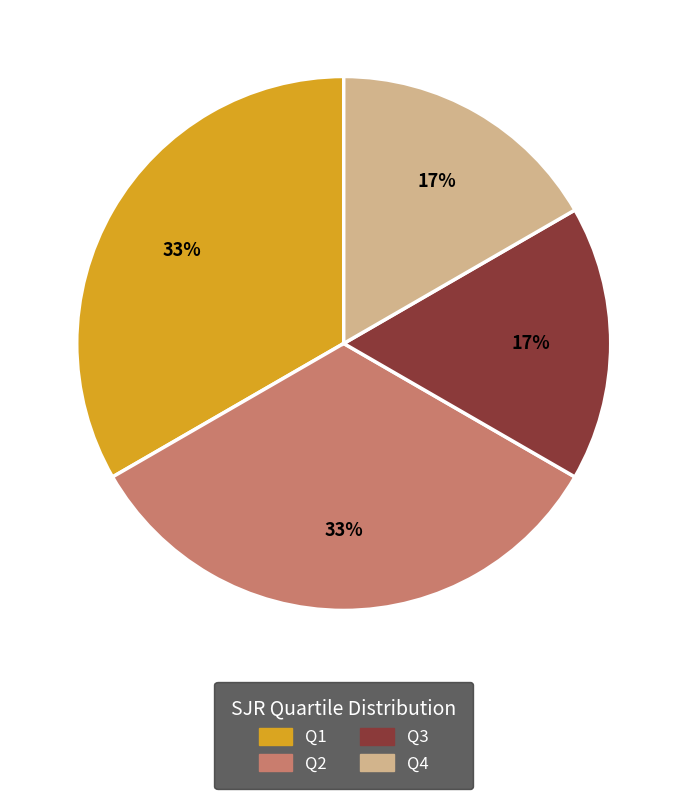

Does any single category account for the majority?

No